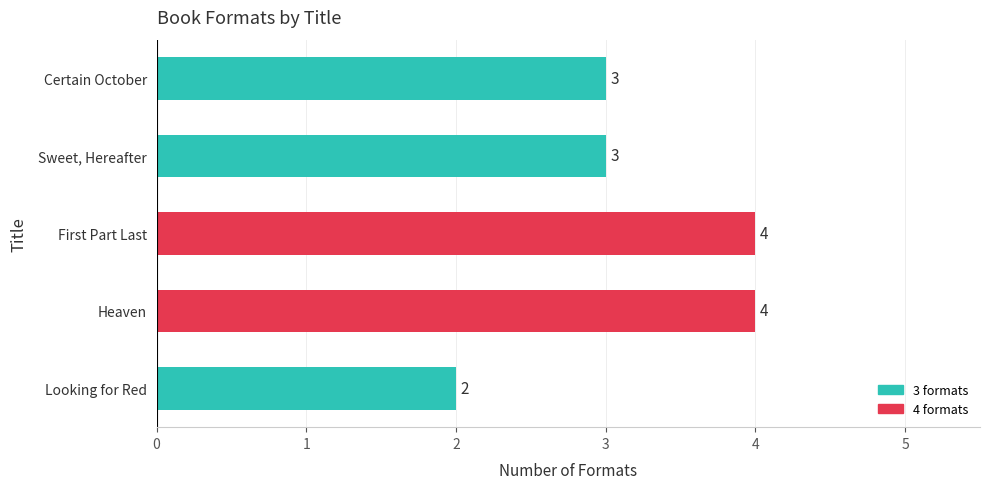

What is the sum of all values?

16